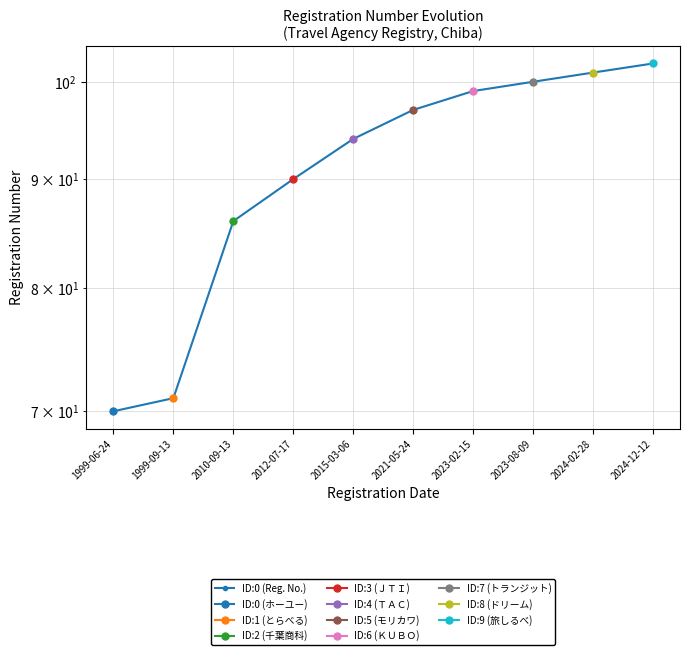

Which label corresponds to the largest value in the chart?

2024-12-12